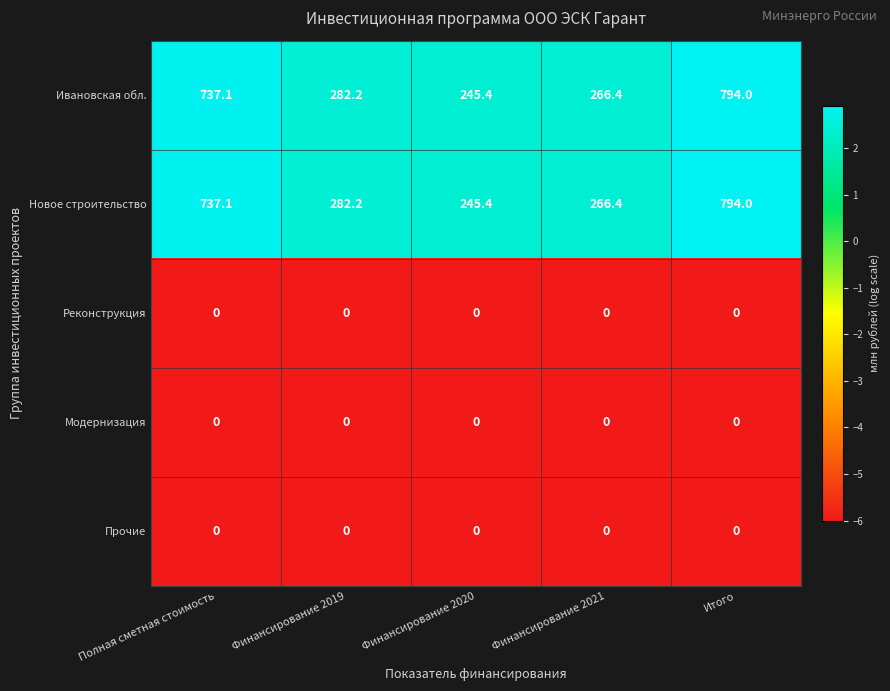

Reading left to right, list all the values displayed in this chart.

Ивановская обл.: 737.1	282.2	245.4	266.4	794.0
Новое строительство: 737.1	282.2	245.4	266.4	794.0
Реконструкция: 0.0	0.0	0.0	0.0	0.0
Модернизация: 0.0	0.0	0.0	0.0	0.0
Прочие: 0.0	0.0	0.0	0.0	0.0